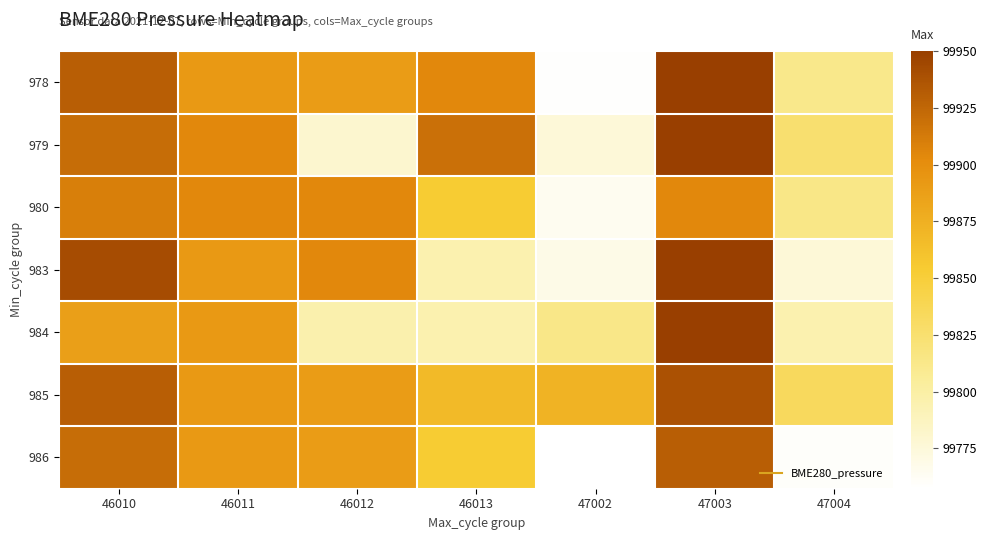

At 46010, list the series in order from largest to smallest.

983, 985, 978, 979, 986, 980, 984